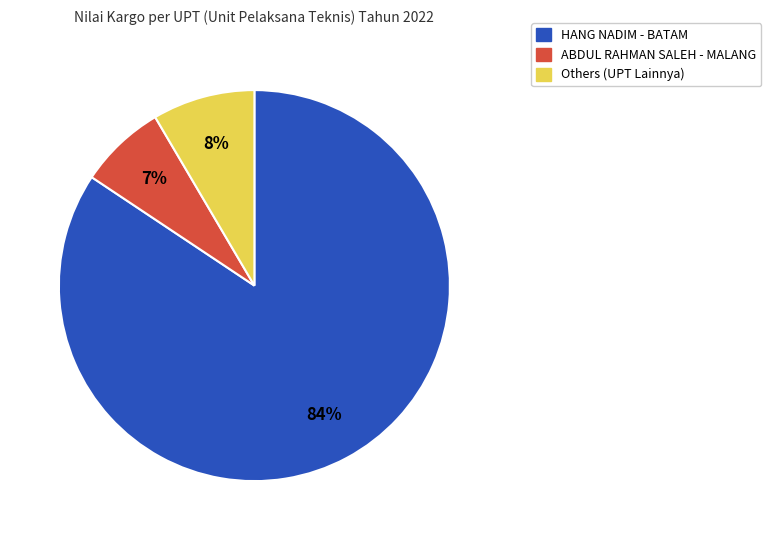

Is there any slice that represents more than half of the pie?

Yes